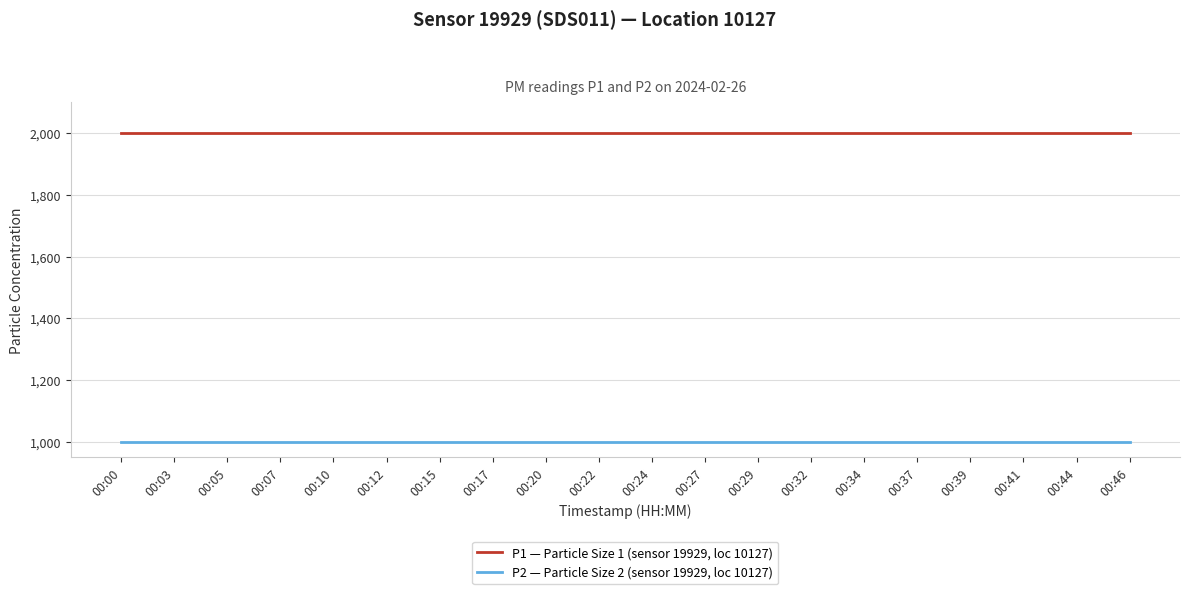

True or false: P2 — Particle Size 2 (sensor 19929, loc 10127) and P1 — Particle Size 1 (sensor 19929, loc 10127) intersect in this chart.

False